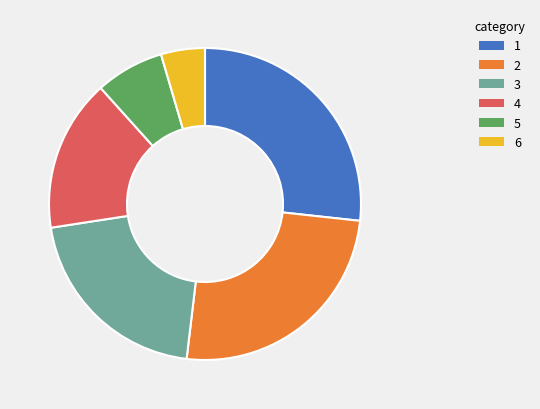

Is there a majority slice in this chart?

No